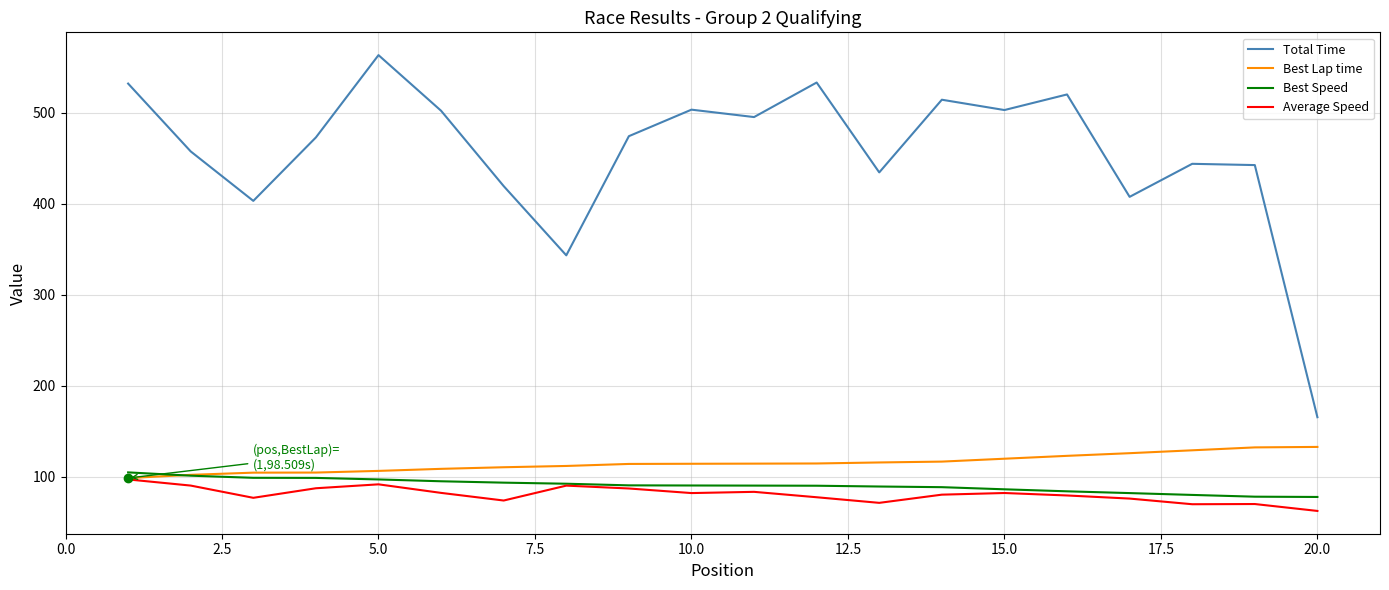

At how many categories does at least one series exceed 261?

19